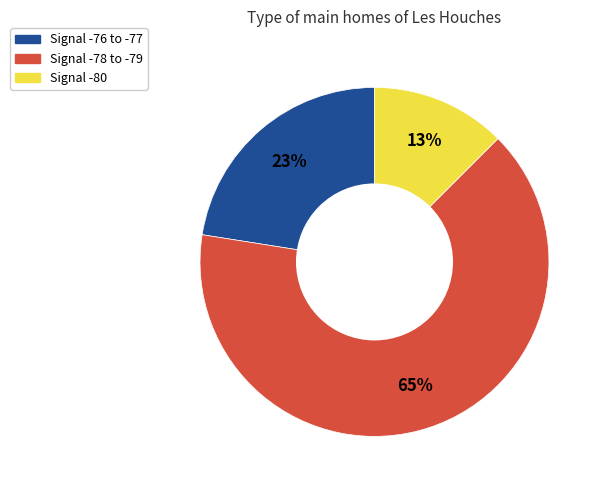

To the nearest percent, what is the average slice percentage?

33%